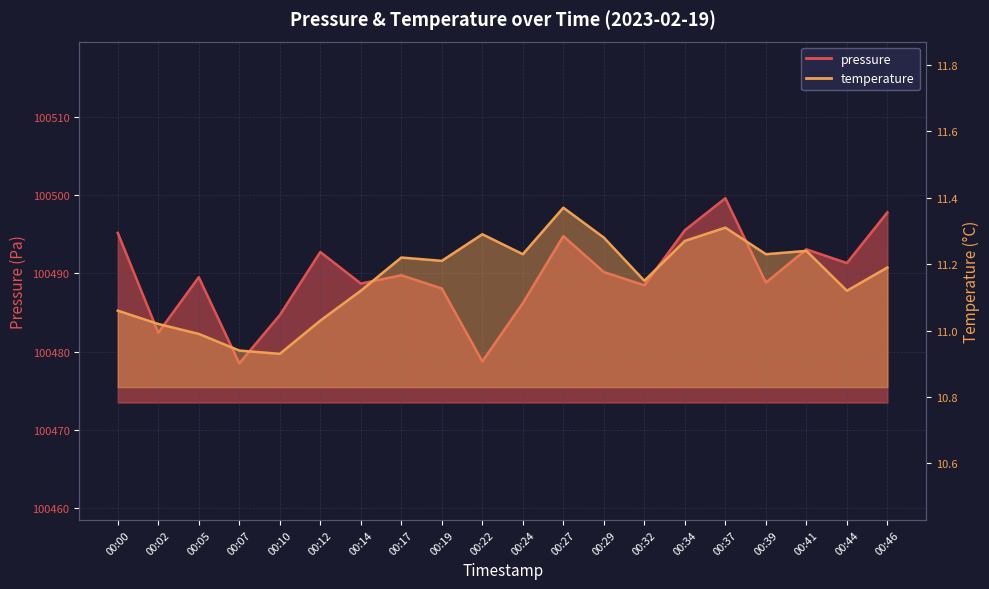

How many interior local peaks does the temperature series have?

5